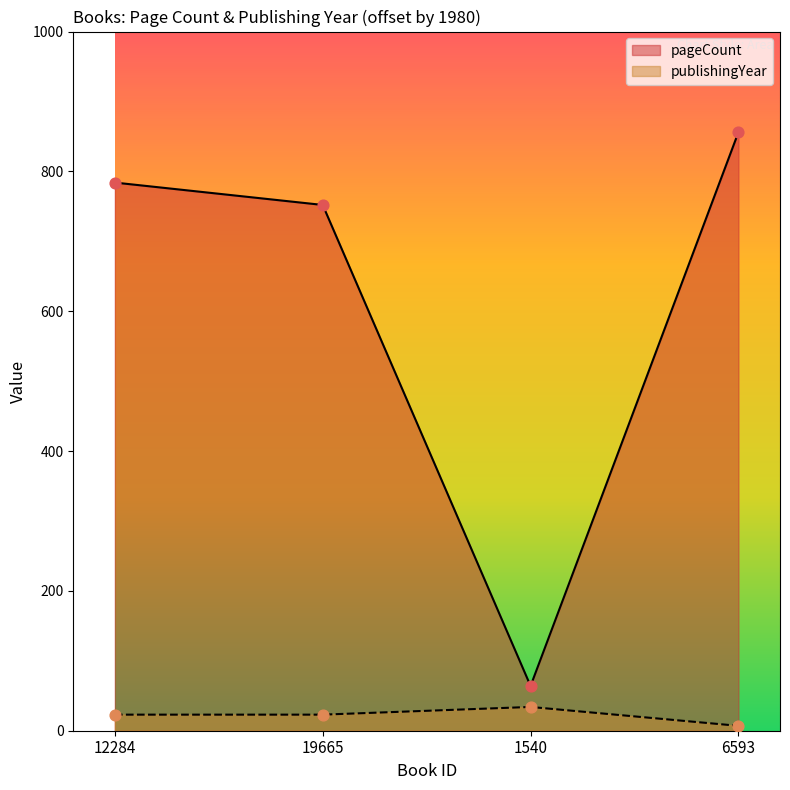

Which series has the largest Y range (max minus min)?

pageCount